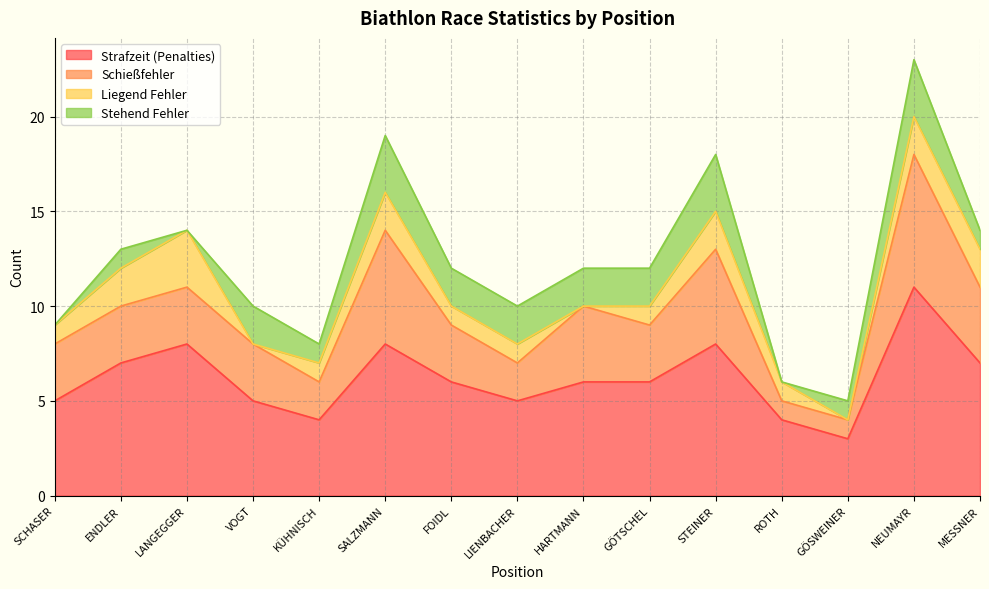

What is the average value of the Liegend Fehler series?

1